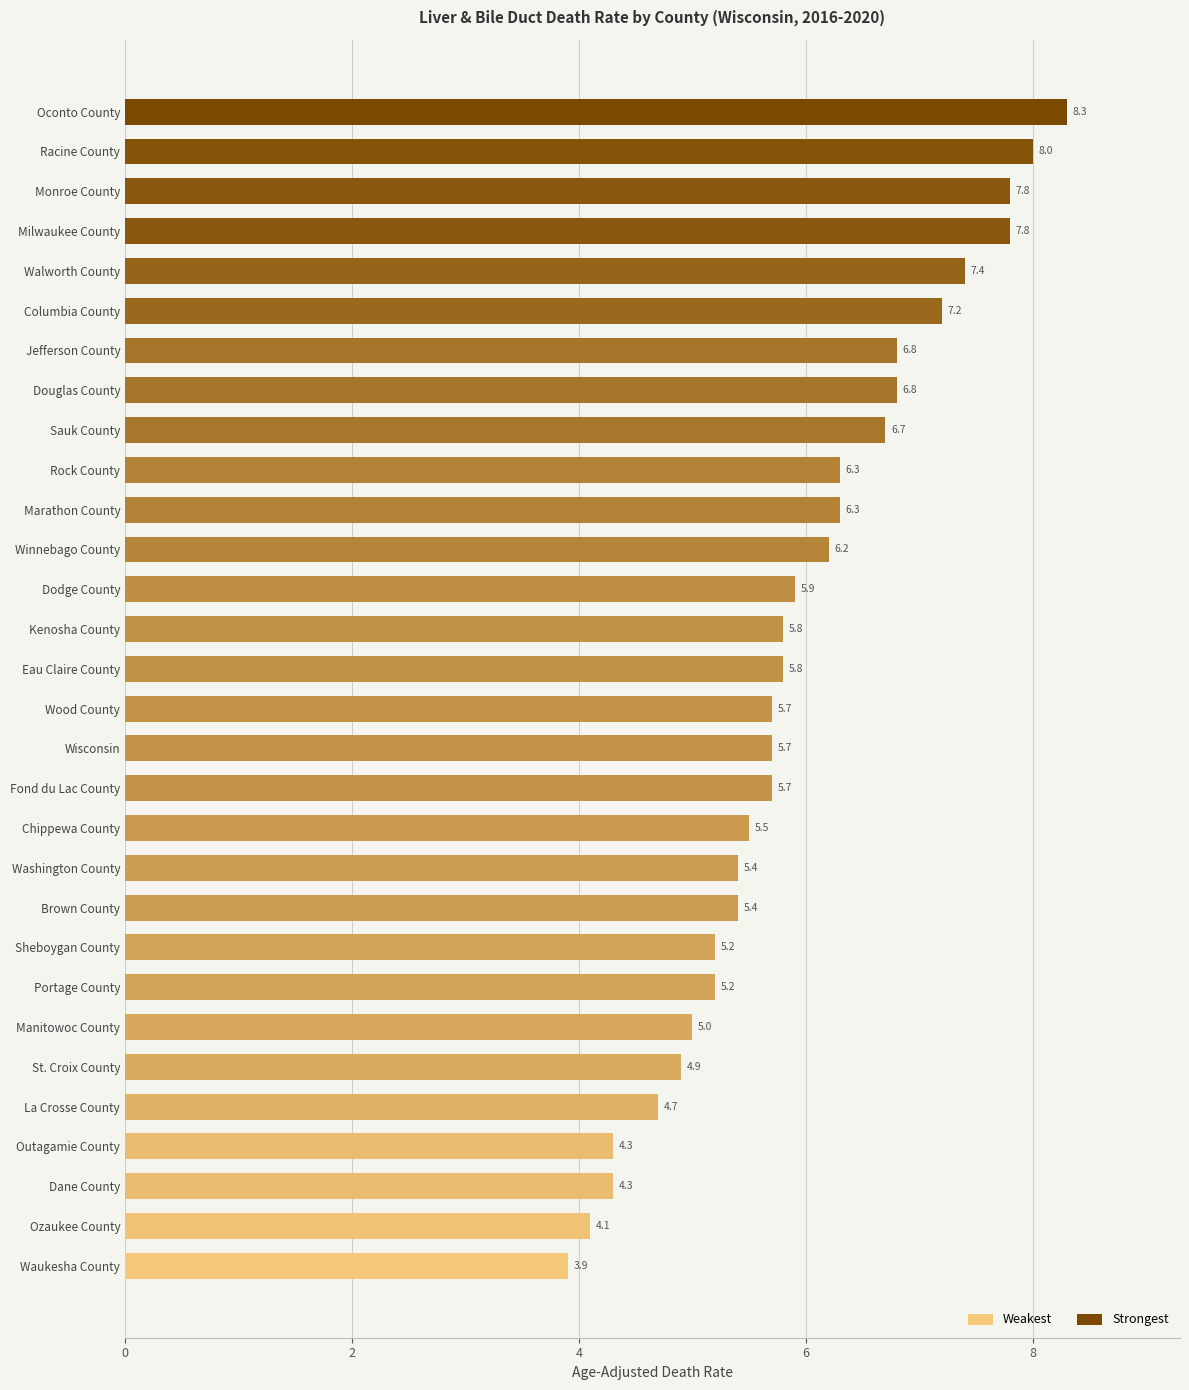

What position from the top is Washington County?

20